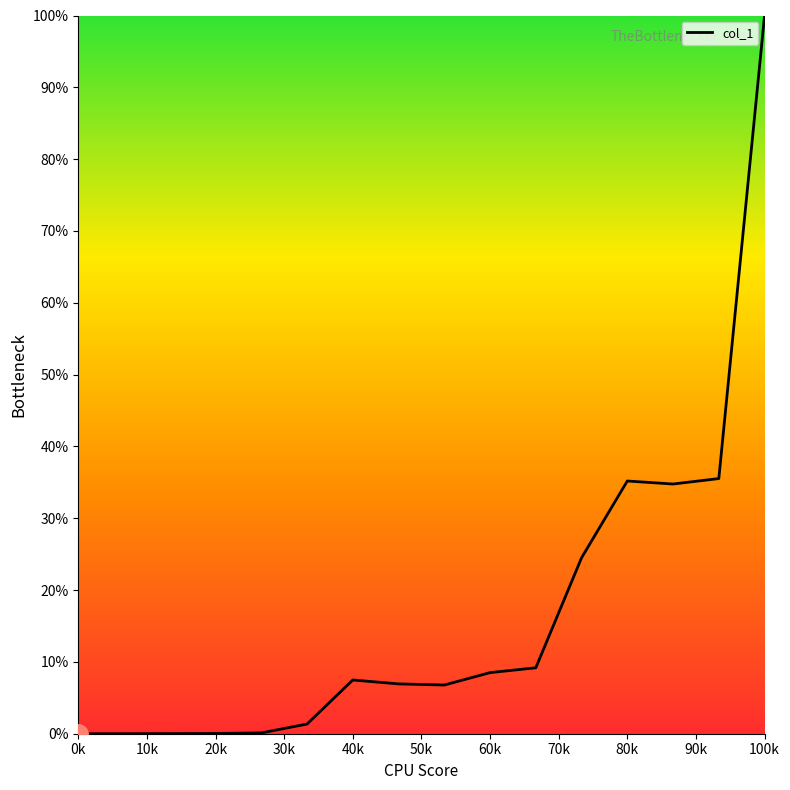

What is the maximum value shown in the chart?

100.0